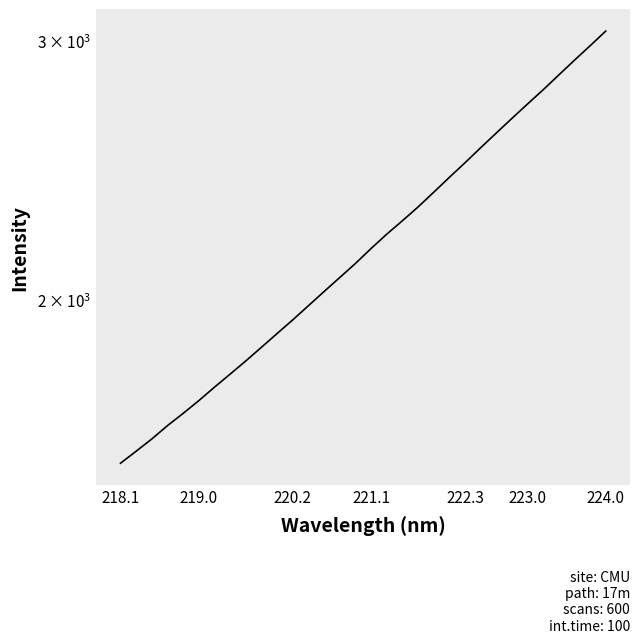

The value at 222.3 is 2260.0. True or false?

False